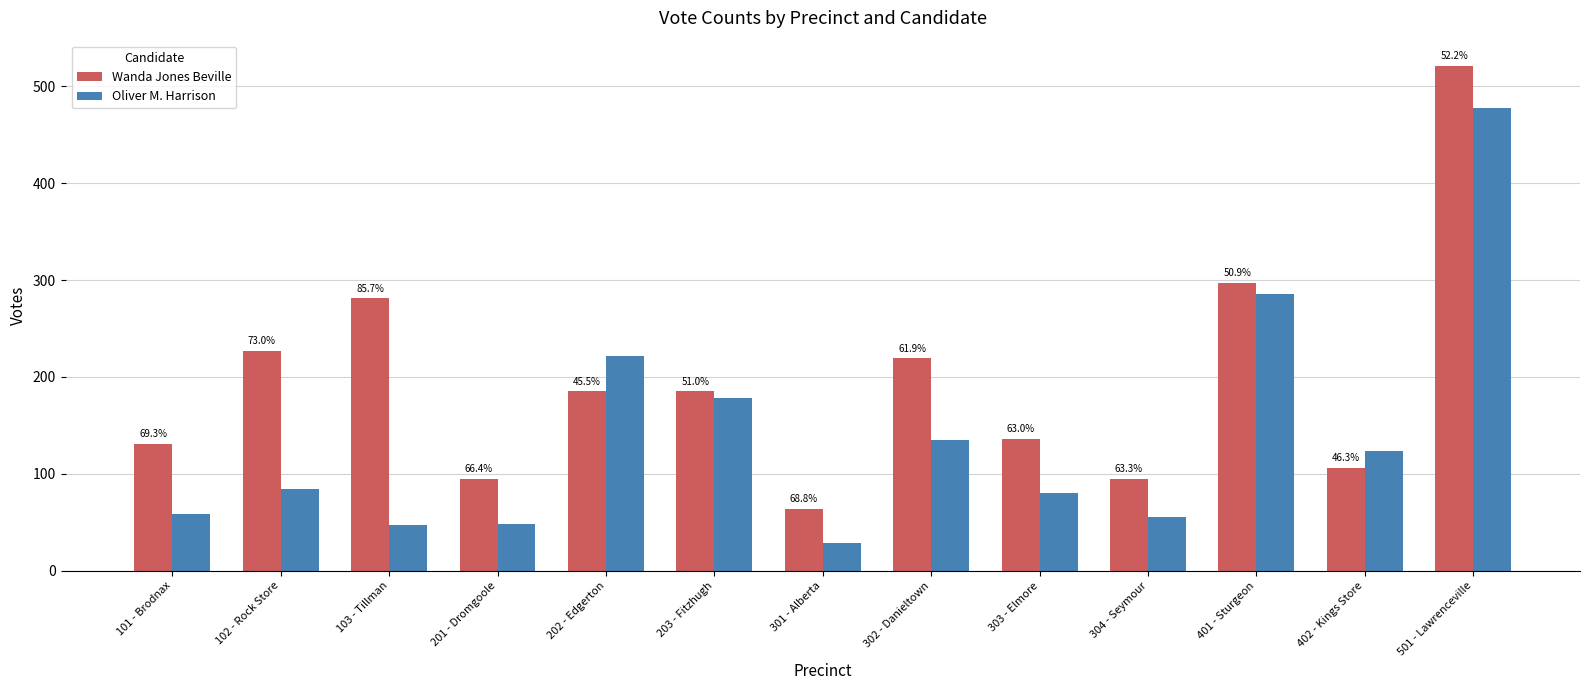

What is the label of the 6th bar from the right?

302 - Danieltown